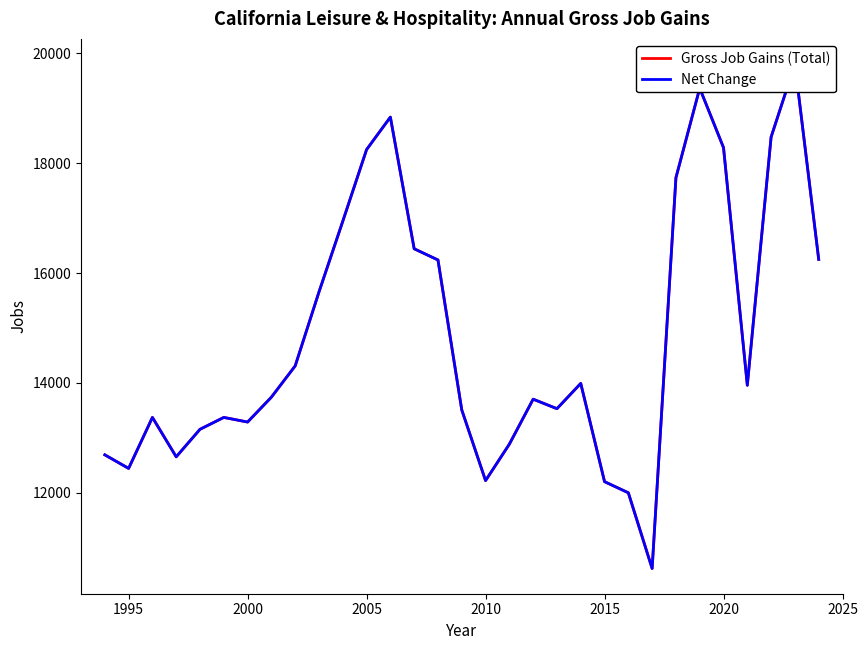

At how many categories does at least one series exceed 15989?

11